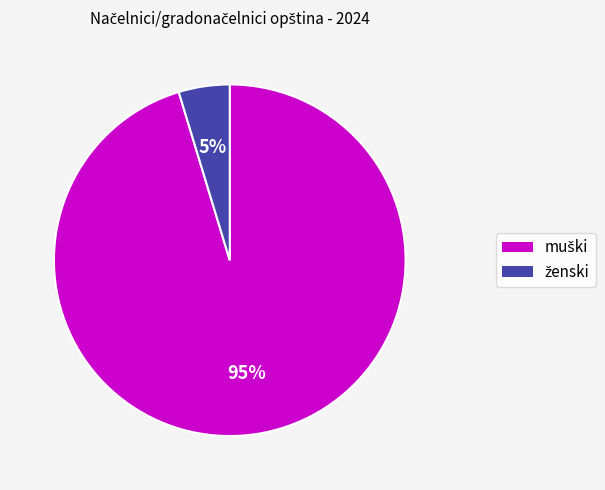

Is there any slice that represents more than half of the pie?

Yes